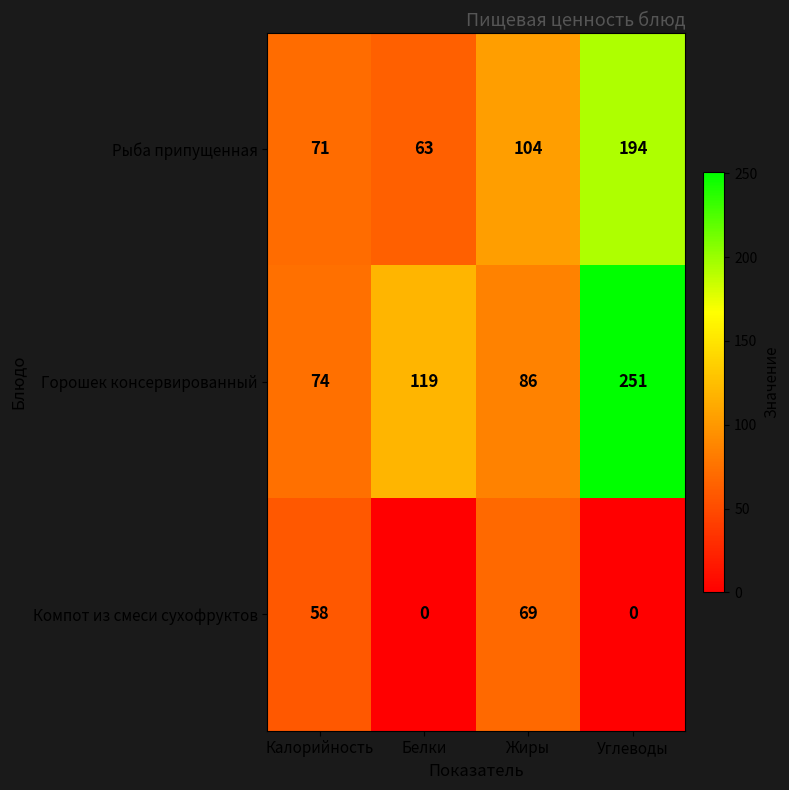

At which label is Рыба припущенная closest to 128?

Жиры